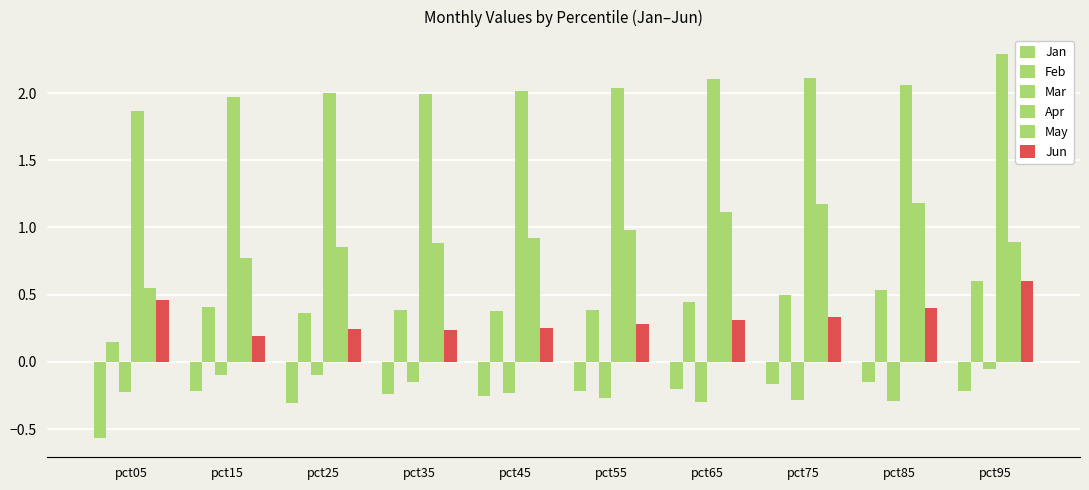

What is the value of the Feb bar at the 1st from the left?

0.1